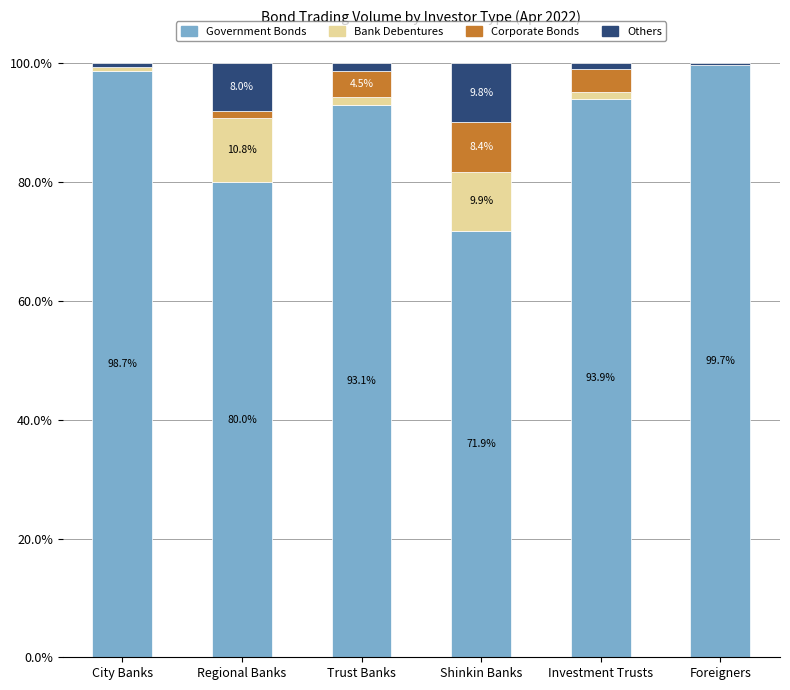

What is the total value across all series at Foreigners?

100.0